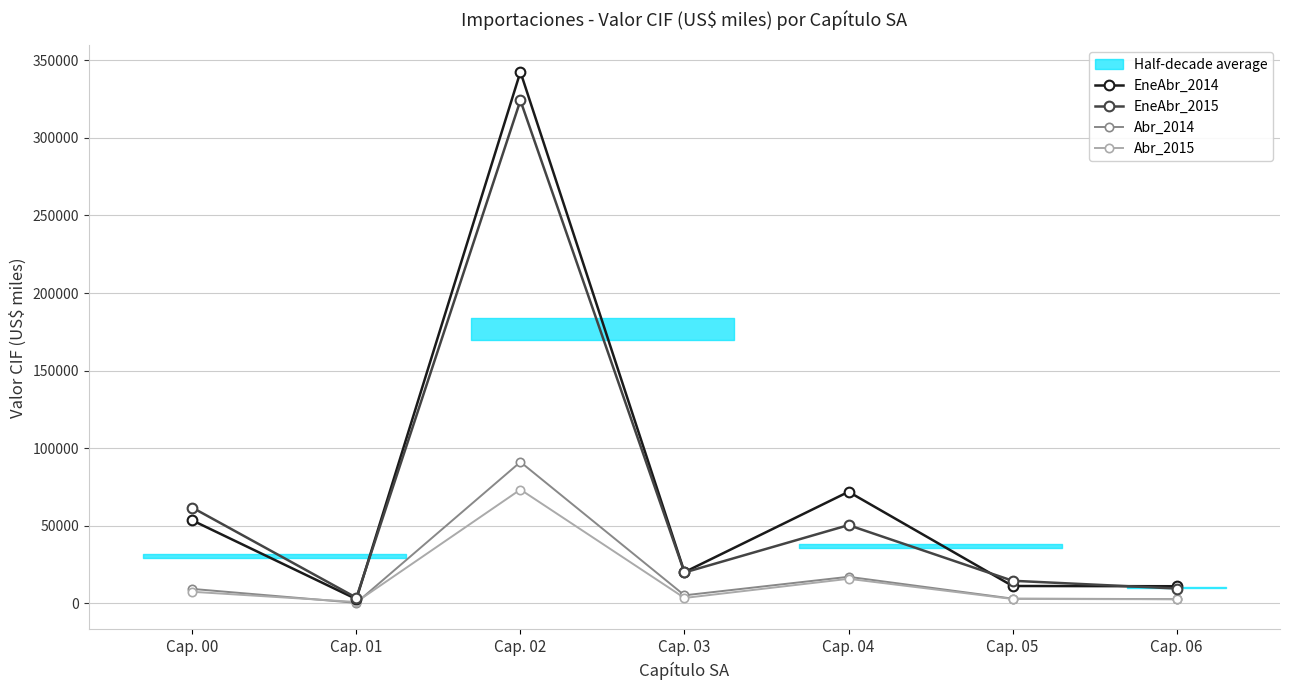

What is the sum of all Abr_2015 values?

106573